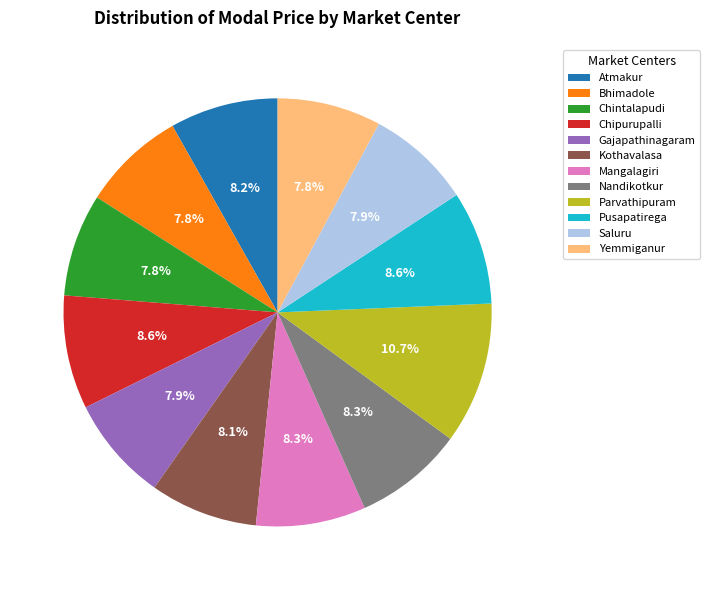

Is the sum of Chintalapudi and Bhimadole greater than half?

No